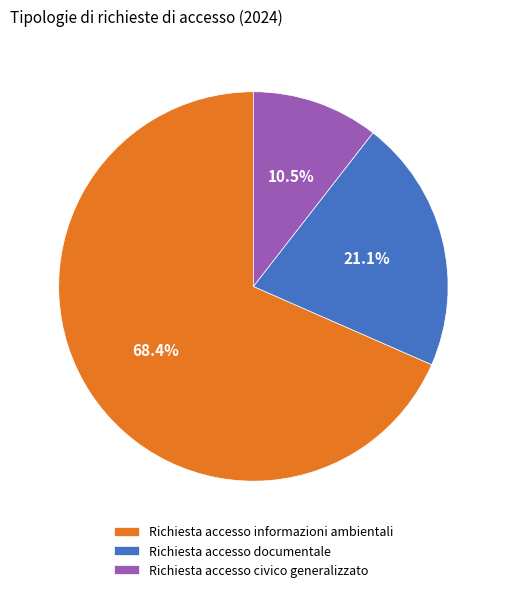

How many segments does this pie chart have?

3